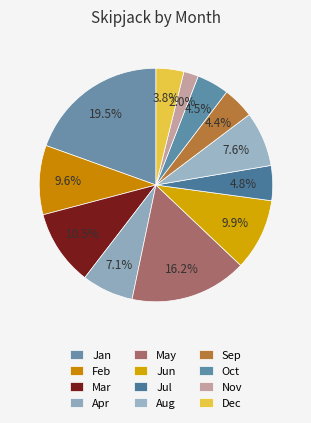

To the nearest percent, what is the average slice percentage?

8%